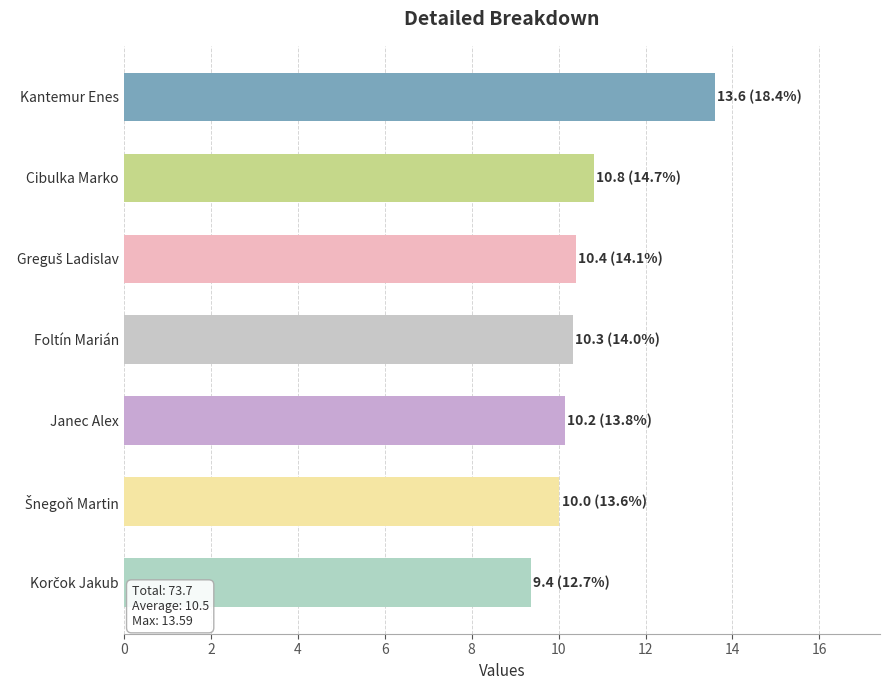

What is the sum of all values?

74.7